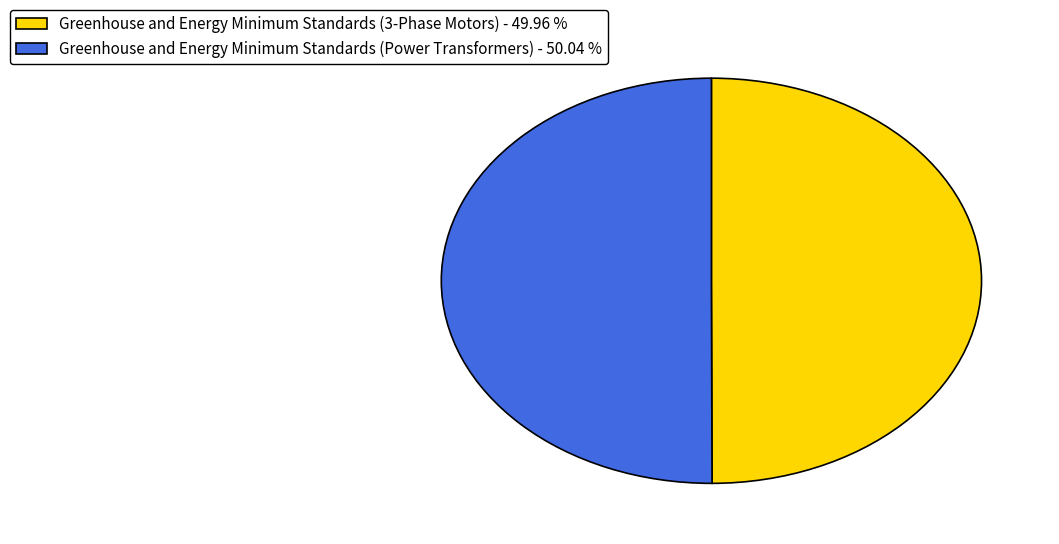

Is the sum of Greenhouse and Energy Minimum Standards (3-Phase Motors) - 49.96 % and Greenhouse and Energy Minimum Standards (Power Transformers) - 50.04 % greater than half?

Yes